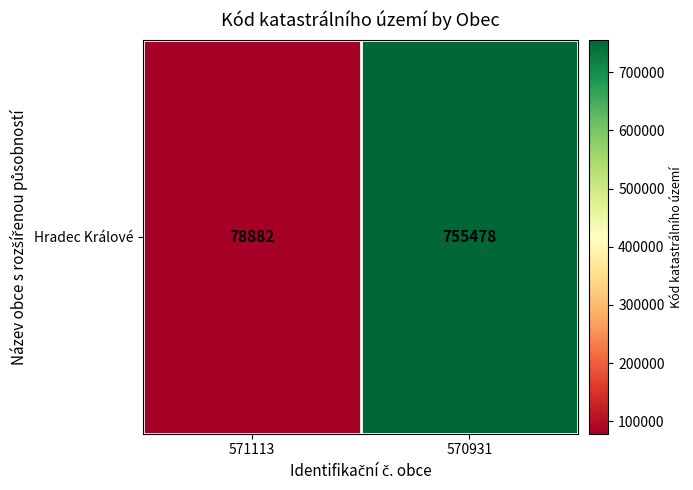

Reading left to right, transcribe all the data shown in this chart.

78882	755478